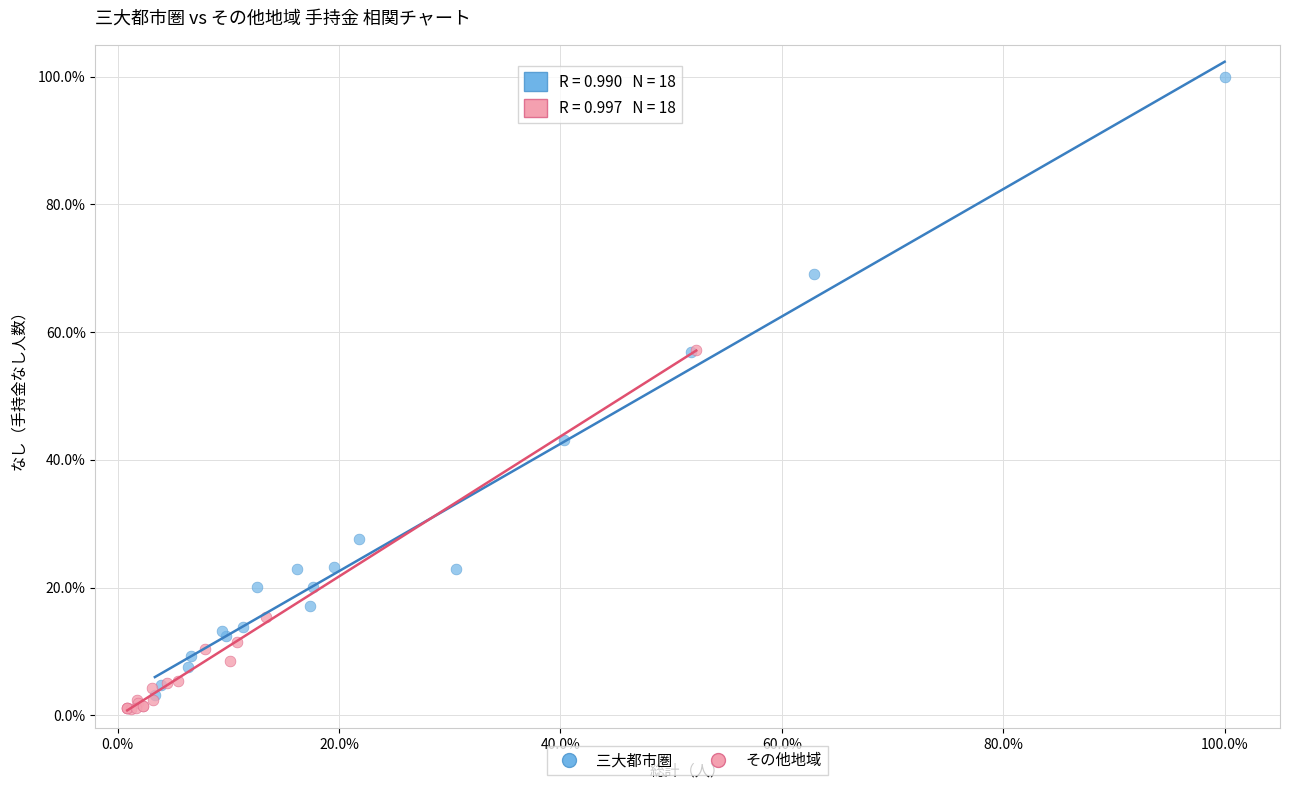

Which series reaches the maximum Y coordinate?

三大都市圏